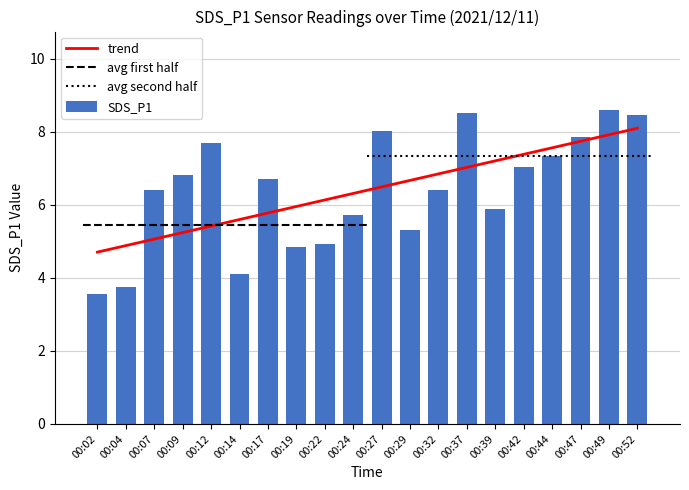

At which category is the sum across all series the highest?

00:52